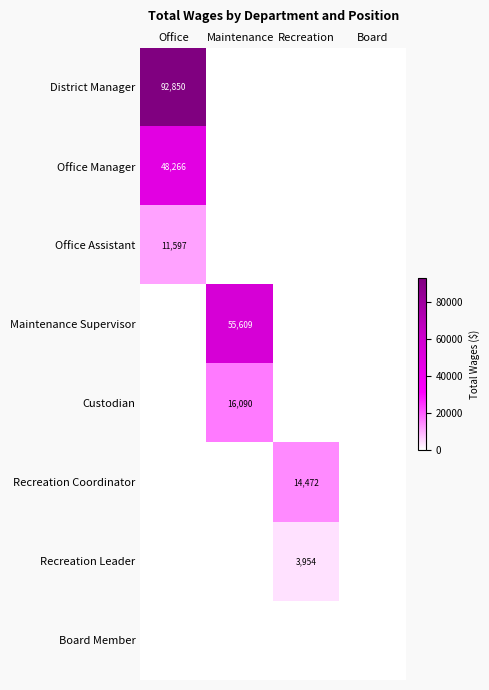

What is the difference between the maximum and minimum values in the Recreation Leader series?

3954